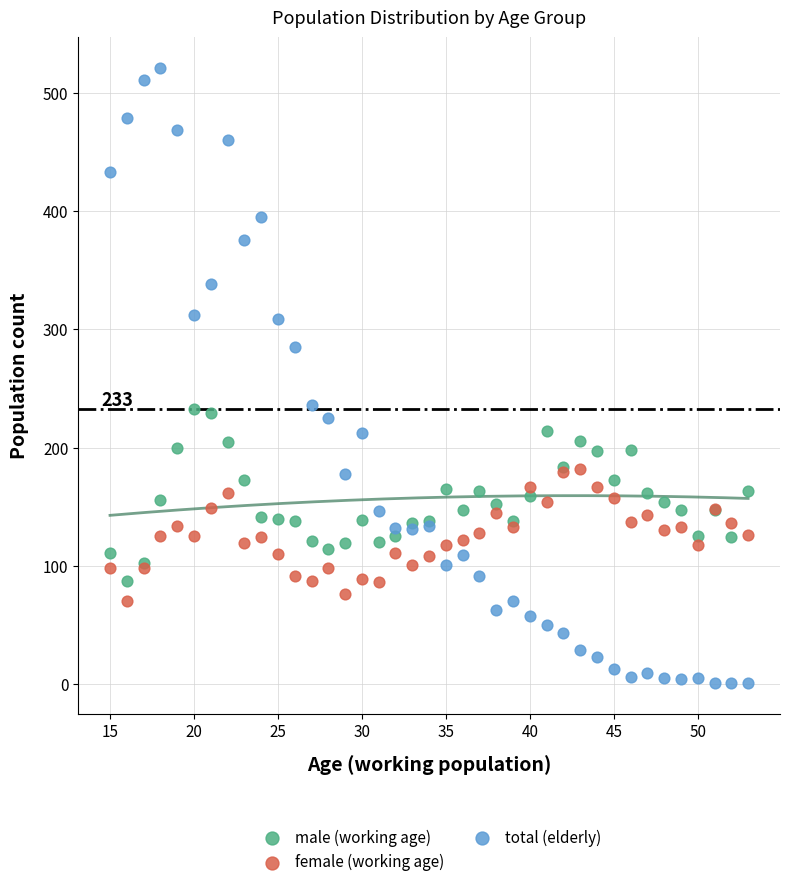

Which series reaches the maximum Y coordinate?

total (elderly)